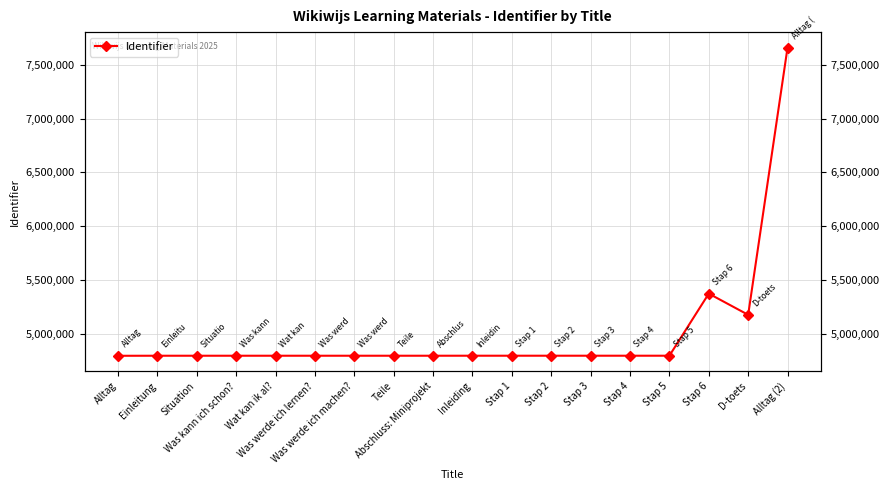

What position from the left is Was werde ich machen??

7